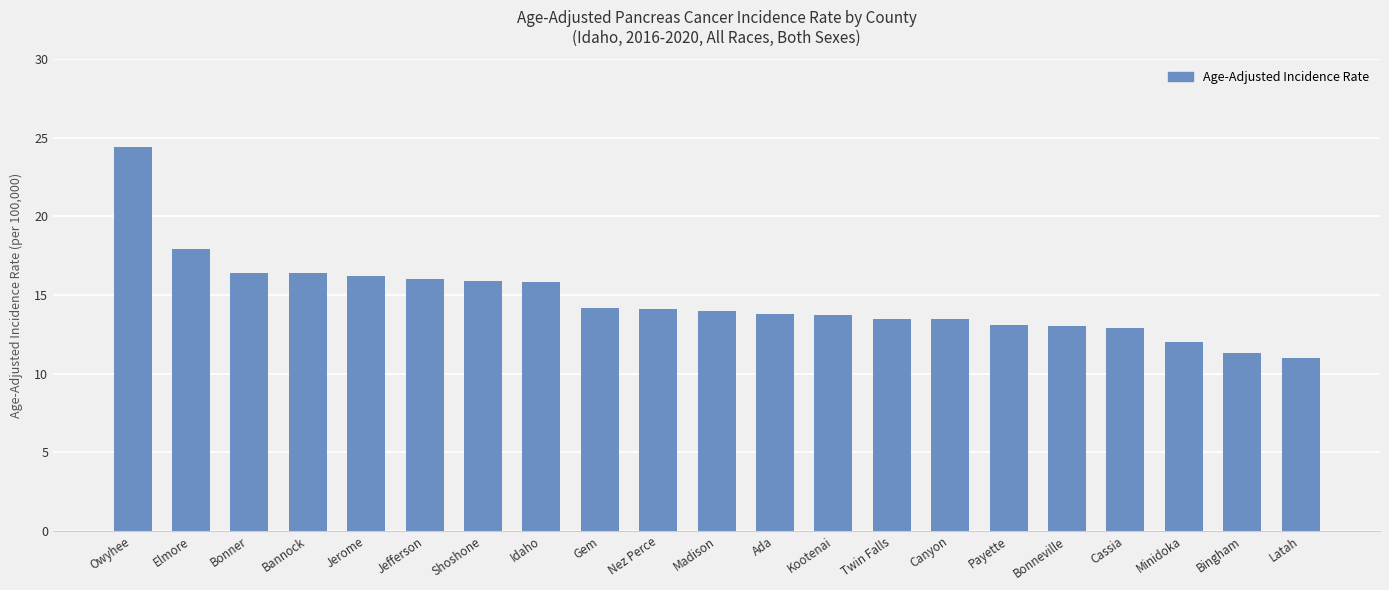

What is the sum of the values at Bonneville and Jefferson?

29.0